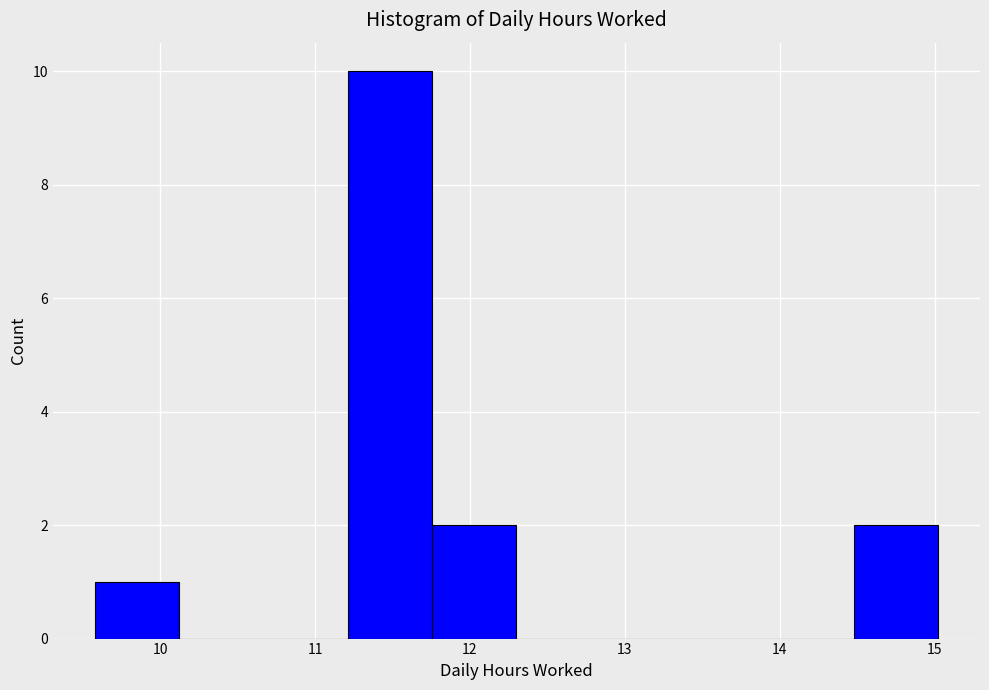

Reading left to right, transcribe this chart: for each bar, give the range it covers on the x-axis and its height. Neither the bar edges nor the heights are printed on the chart, so give them approximately, as read against the axes.

9.6 to 10.1: 1
10.1 to 10.7: 0
10.7 to 11.2: 0
11.2 to 11.8: 10
11.8 to 12.3: 2
12.3 to 12.8: 0
12.8 to 13.4: 0
13.4 to 13.9: 0
13.9 to 14.5: 0
14.5 to 15.0: 2